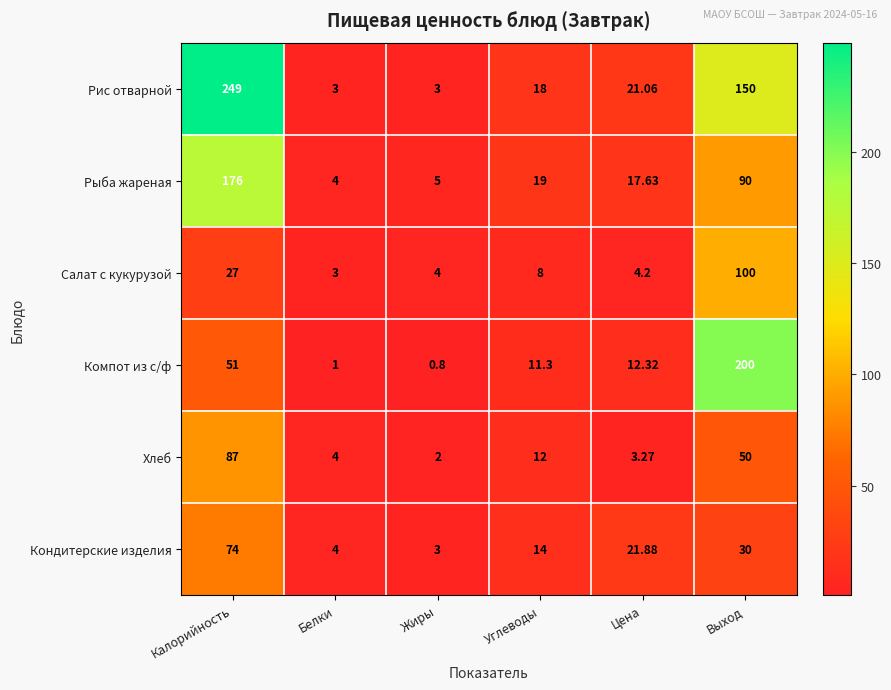

Which series has the largest total across all categories?

Рис отварной